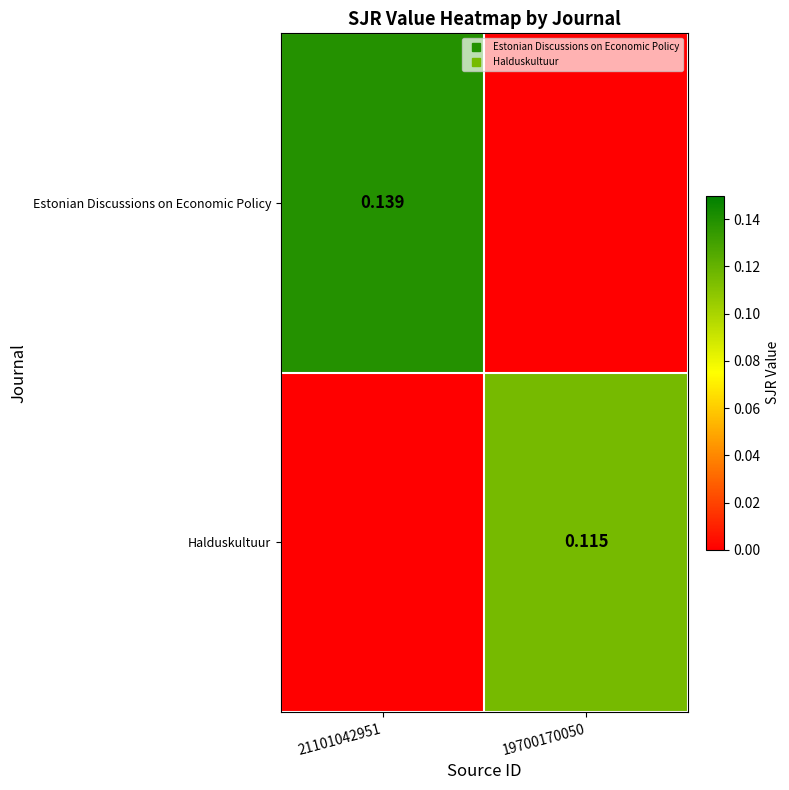

Is the value of Estonian Discussions on Economic Policy at 21101042951 greater than the value of Halduskultuur at 19700170050?

Yes